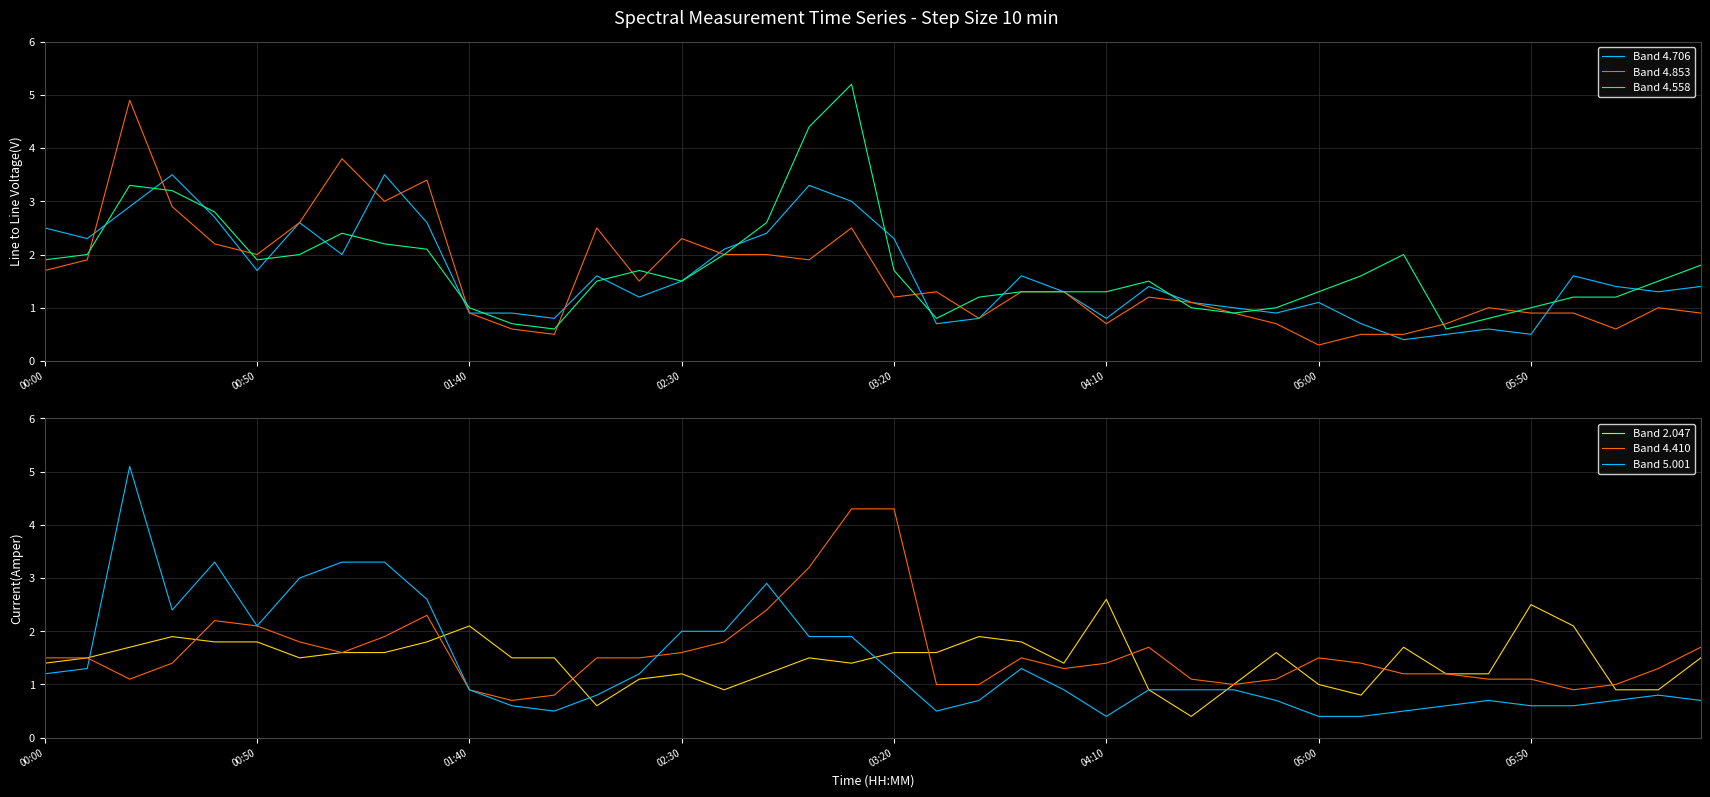

How many lines are shown in the chart?

6